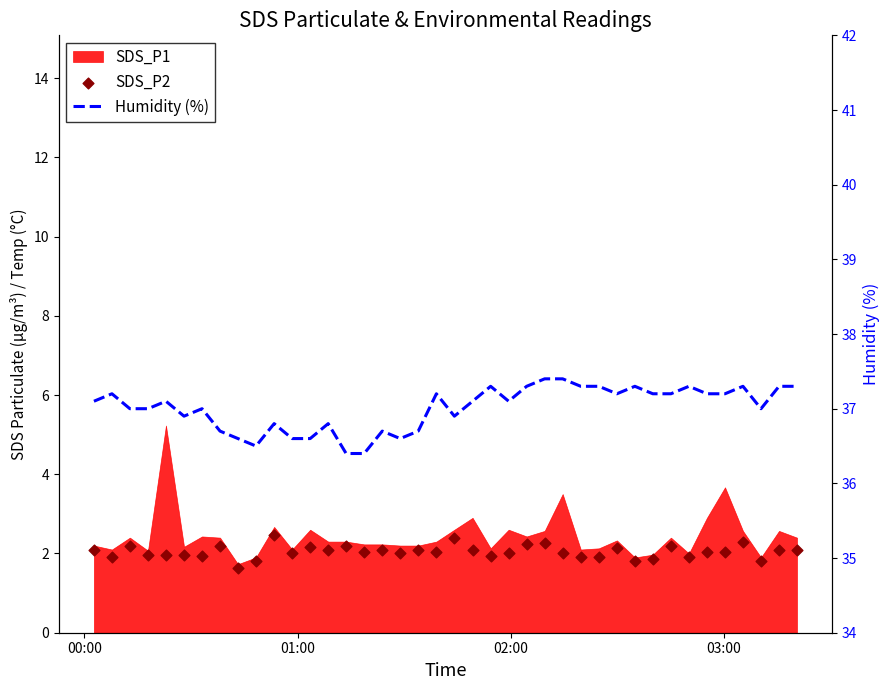

At how many categories does at least one series exceed 36?

40